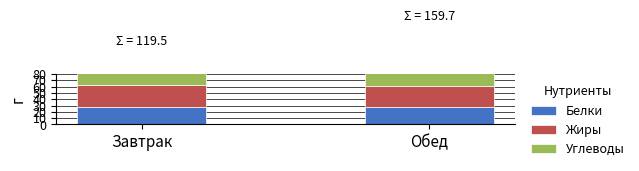

What is the label of the 2nd bar from the right?

Завтрак